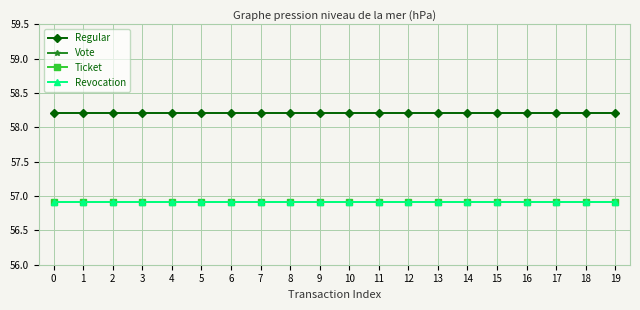

What is the maximum value shown in the chart?

58.2